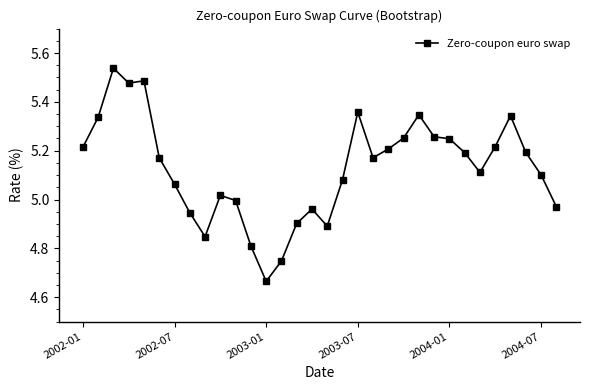

How many data points does each series have?

32